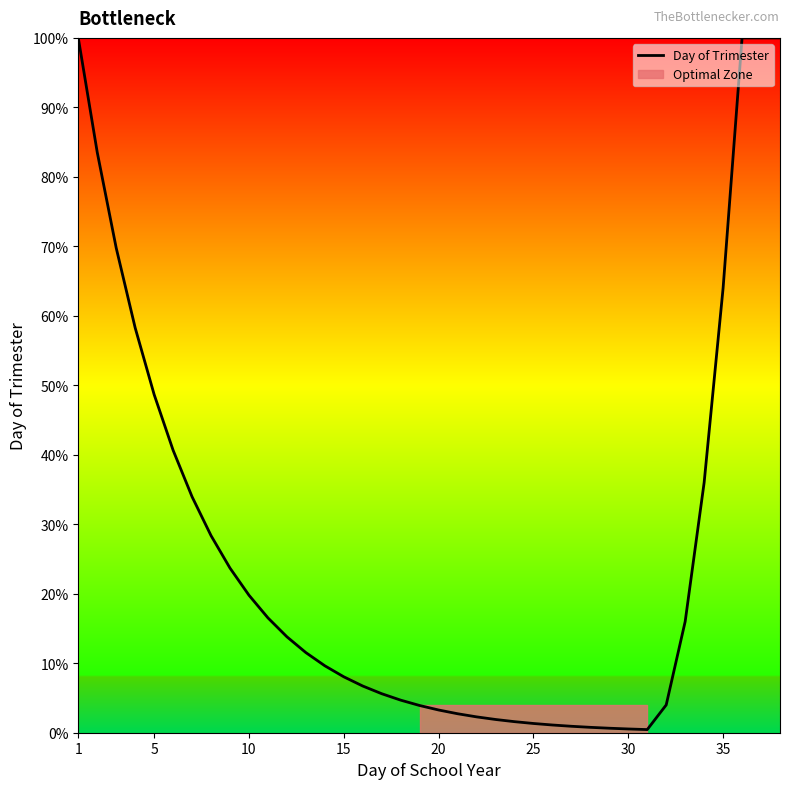

What is the highest value of the Day of Trimester series?

100.0